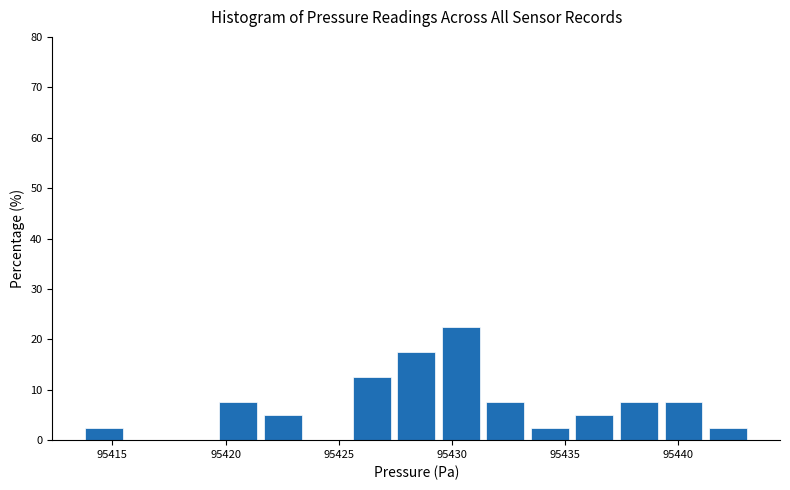

Read against the x-axis, roughly where is the centre of the tallest bar?

95430.5